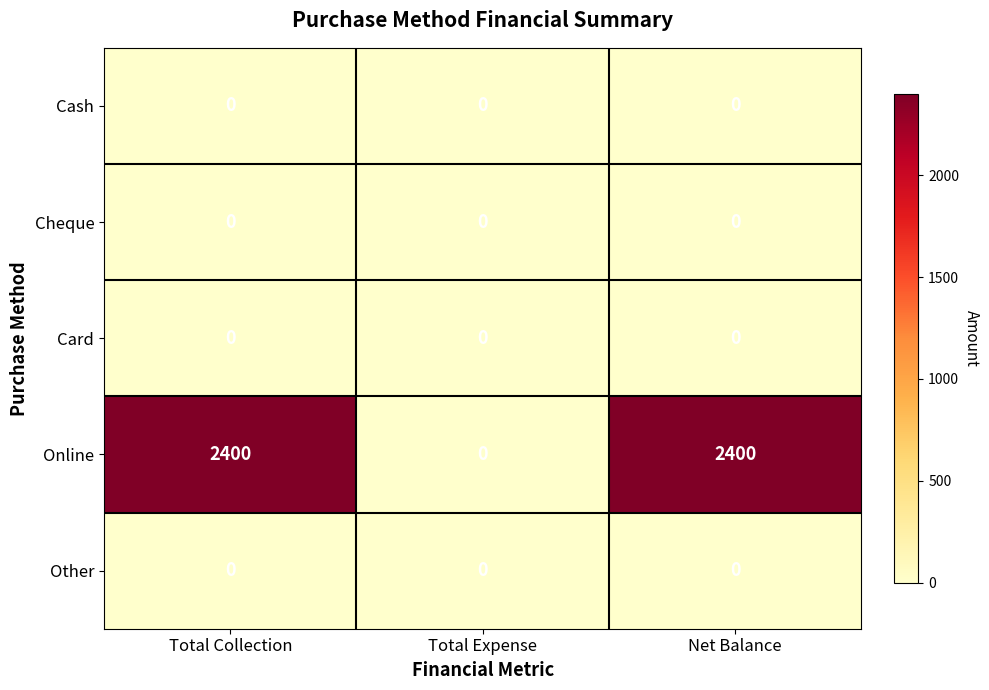

The value of Online at Total Collection is 2400. True or false?

True